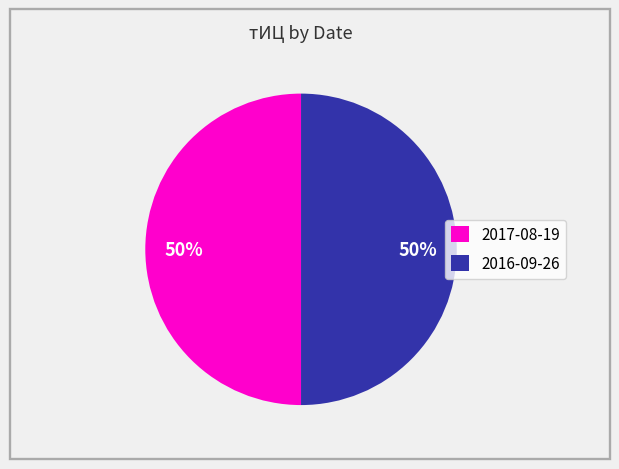

Is it true that 2017-08-19 is 50% of the pie?

True